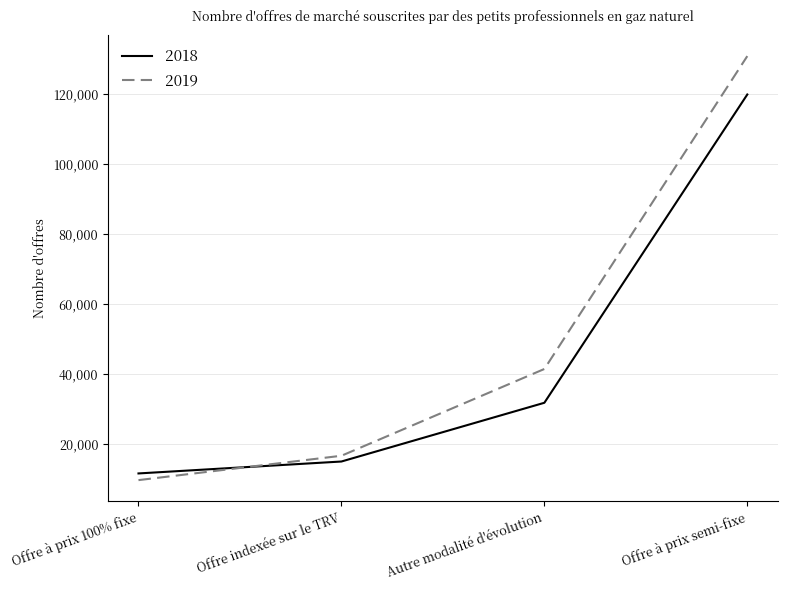

The 2019 series shows 27399 at Offre à prix semi-fixe. True or false?

False